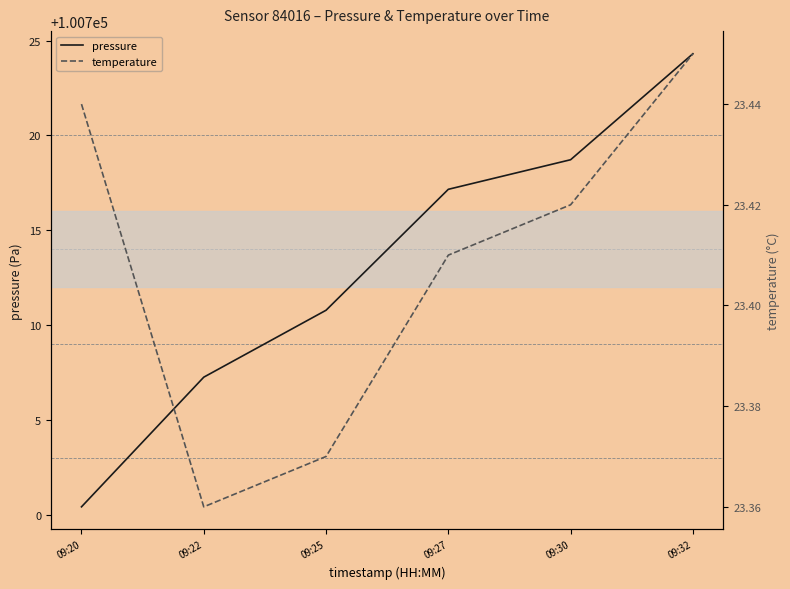

Reading left to right, transcribe all the data shown in this chart.

pressure: 09:20=100700.4	09:22=100707.2	09:25=100710.8	09:27=100717.2	09:30=100718.7	09:32=100724.3
temperature: 09:20=23.4	09:22=23.4	09:25=23.4	09:27=23.4	09:30=23.4	09:32=23.4